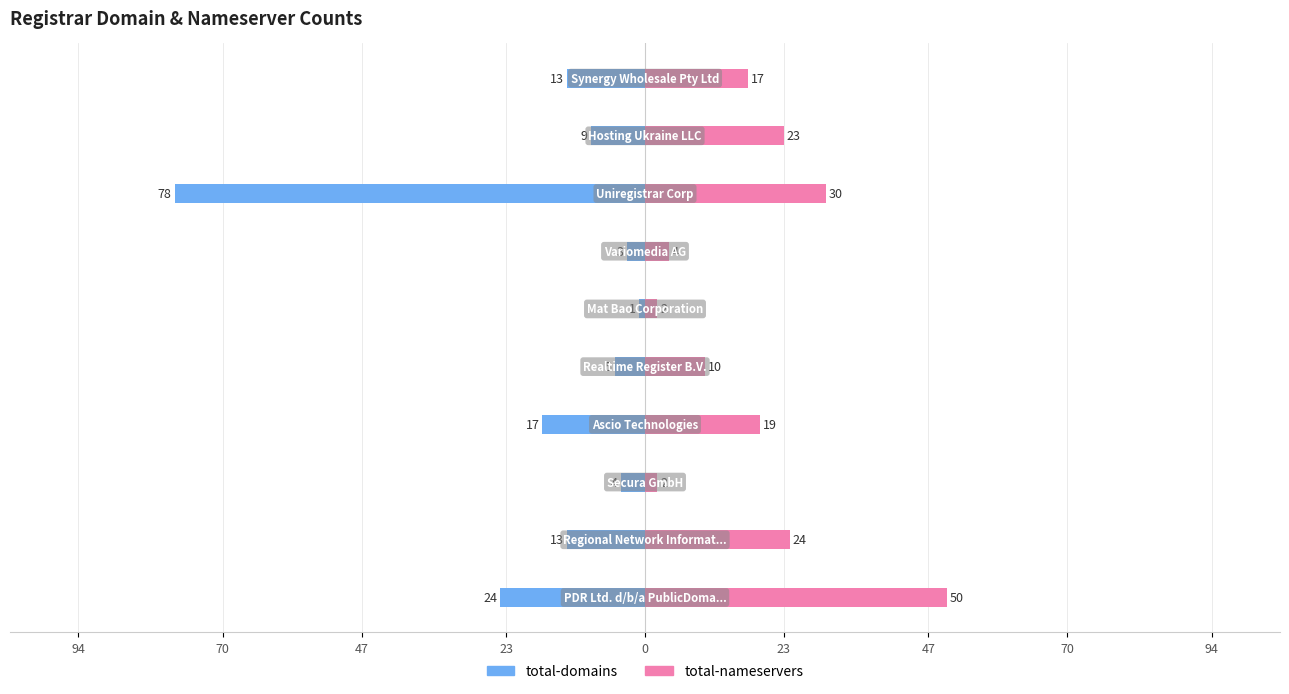

Which series has the largest total across all categories?

total-nameservers